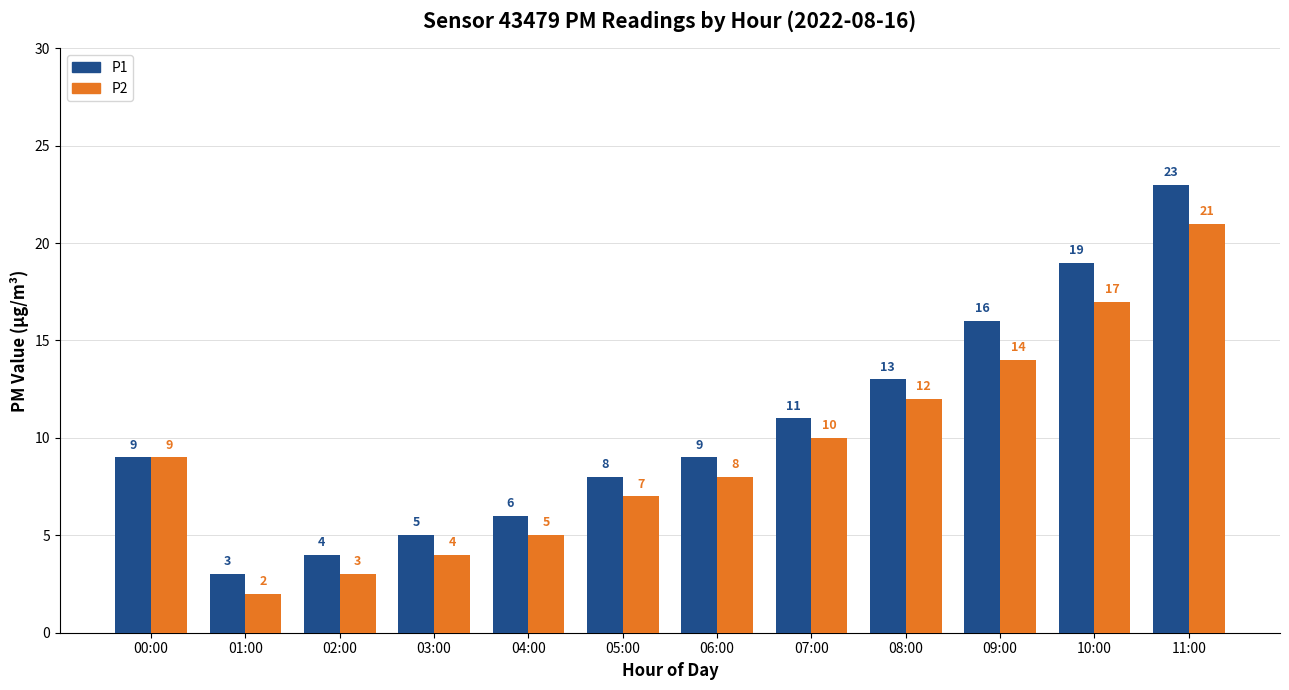

At which label is P2 closest to 11?

07:00